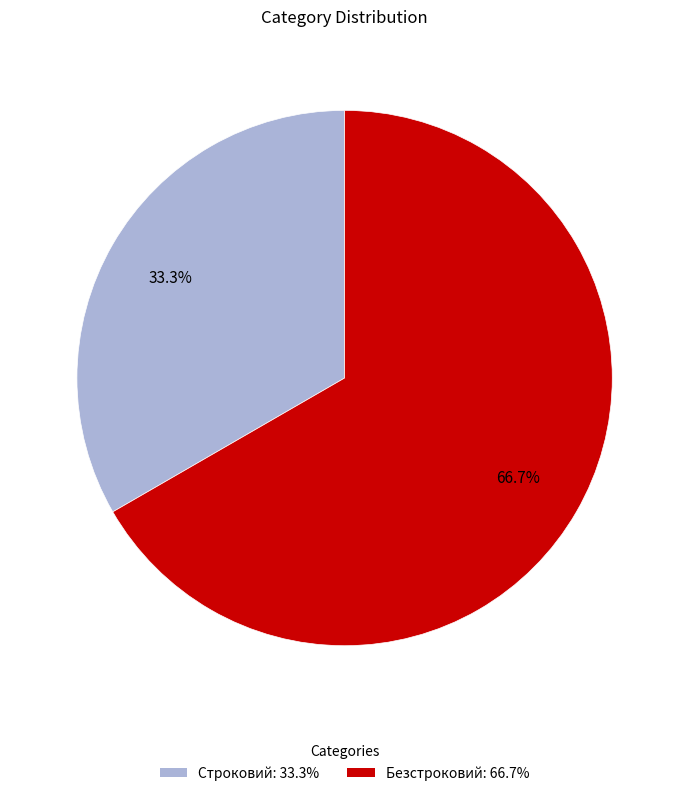

Count the number of slices in the pie.

2